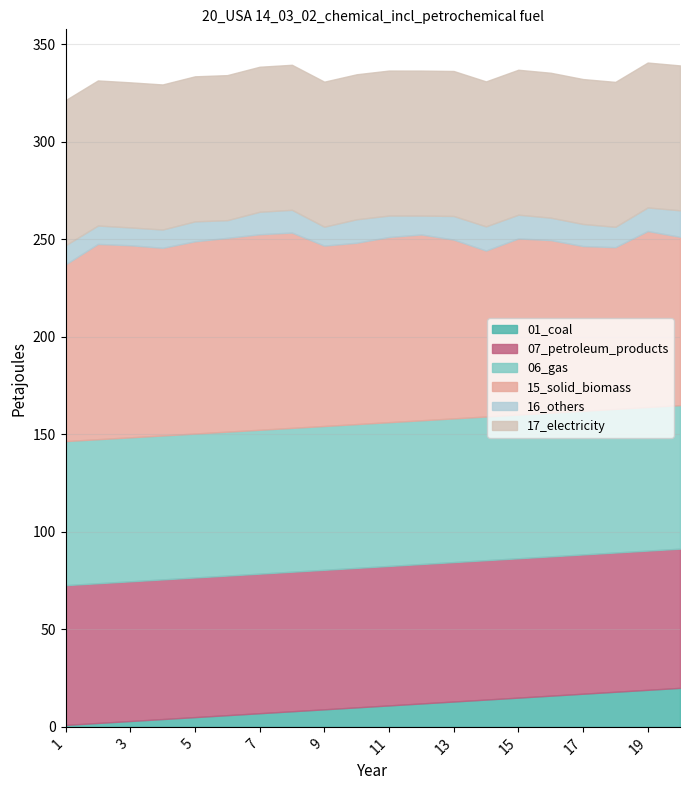

Does the chart have visible grid lines?

Yes